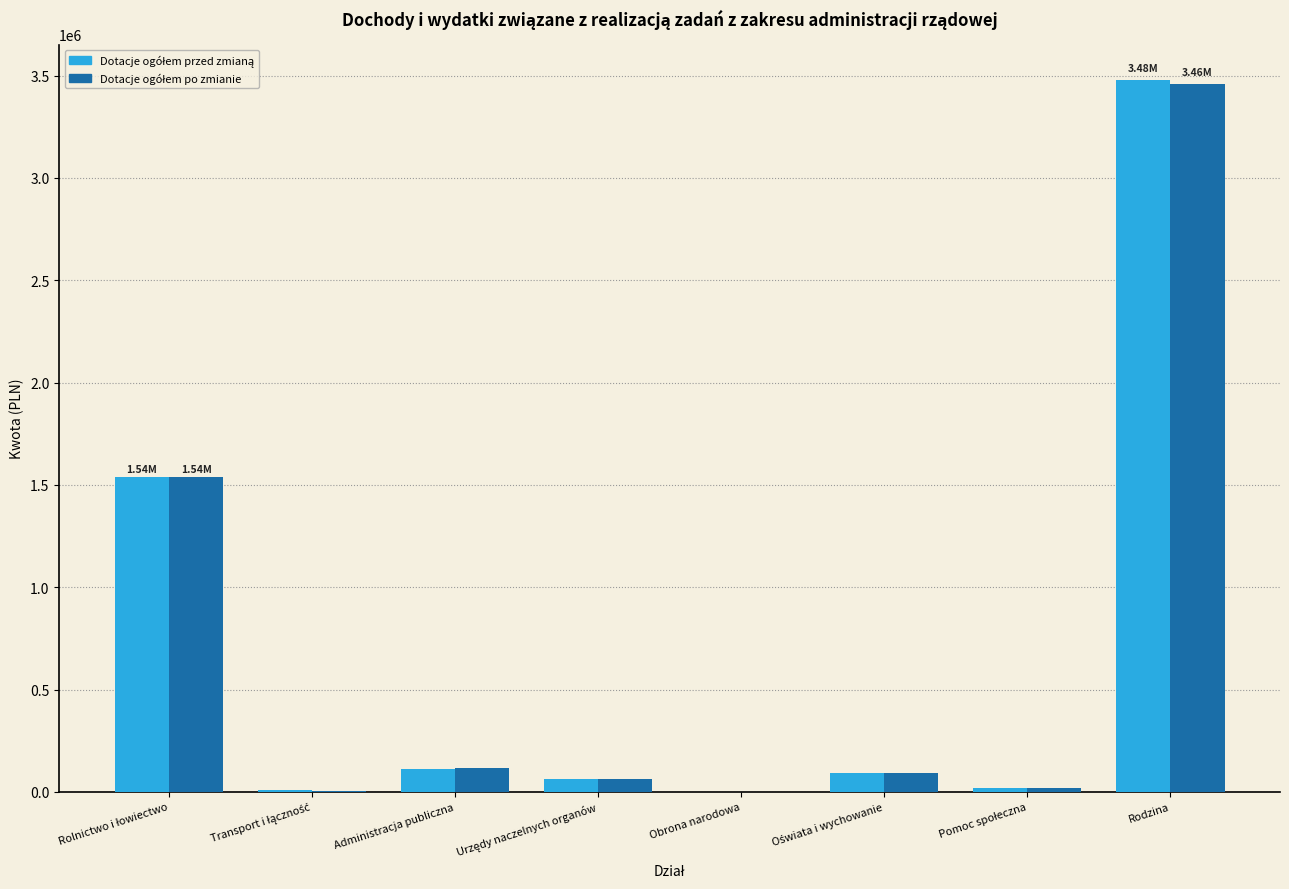

Which label corresponds to the largest value in the chart?

Rodzina